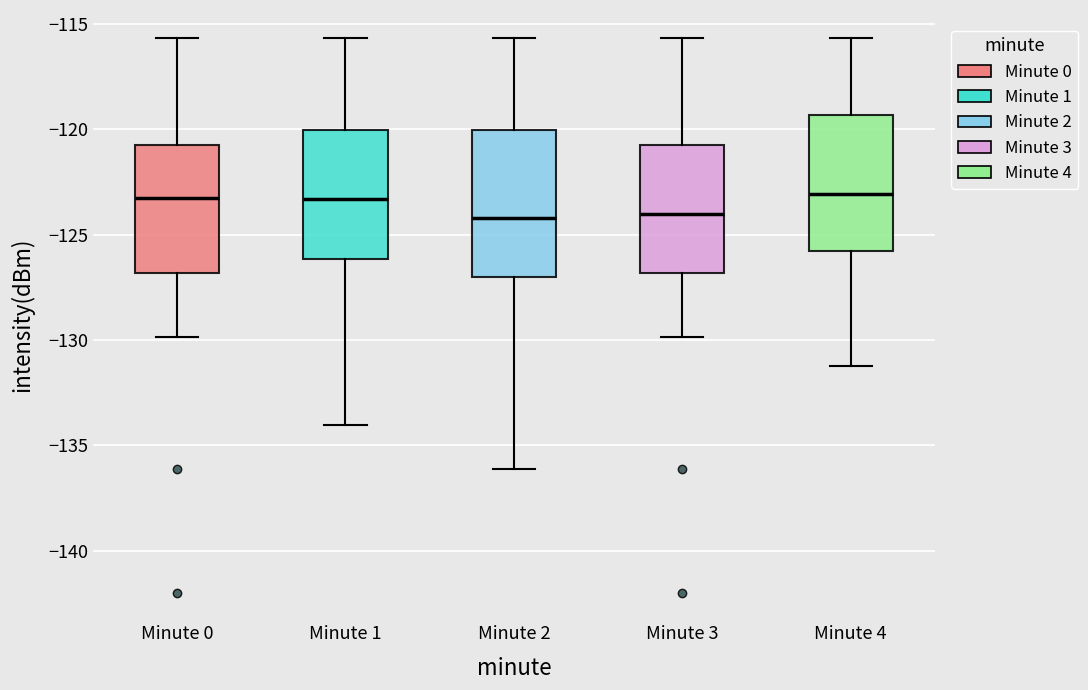

Reading left to right, transcribe this box plot: for each box, give where its median line is, the range the box spans, and where its two whiskers end, as read against the y-axis. The values are not printed on the chart, so give them approximately, as read against the axis.

Minute 0: median -123.5, box -127.0 to -120.5, whiskers -130.0 to -115.5
Minute 1: median -123.5, box -126.0 to -120.0, whiskers -134.0 to -115.5
Minute 2: median -124.0, box -127.0 to -120.0, whiskers -136.0 to -115.5
Minute 3: median -124.0, box -127.0 to -120.5, whiskers -130.0 to -115.5
Minute 4: median -123.0, box -126.0 to -119.5, whiskers -131.0 to -115.5